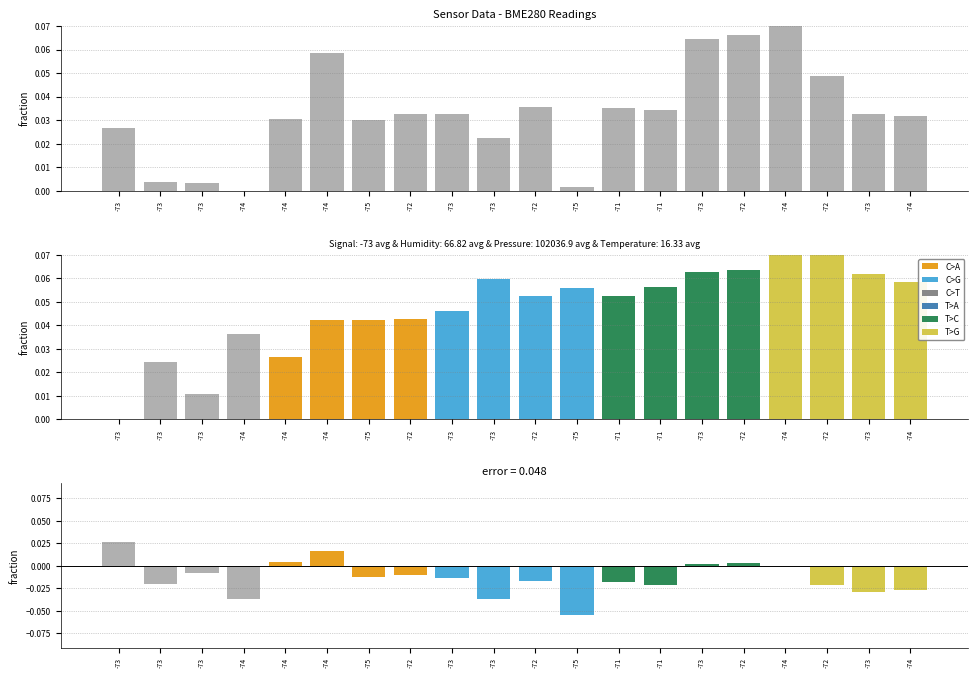

Reading right to left, extract all data points from this chart.

0.0	0.0	0.0	0.1	0.1	0.1	0.0	0.0	0.0	0.0	0.0	0.0	0.0	0.0	0.1	0.0	0.0	0.0	0.0	0.0